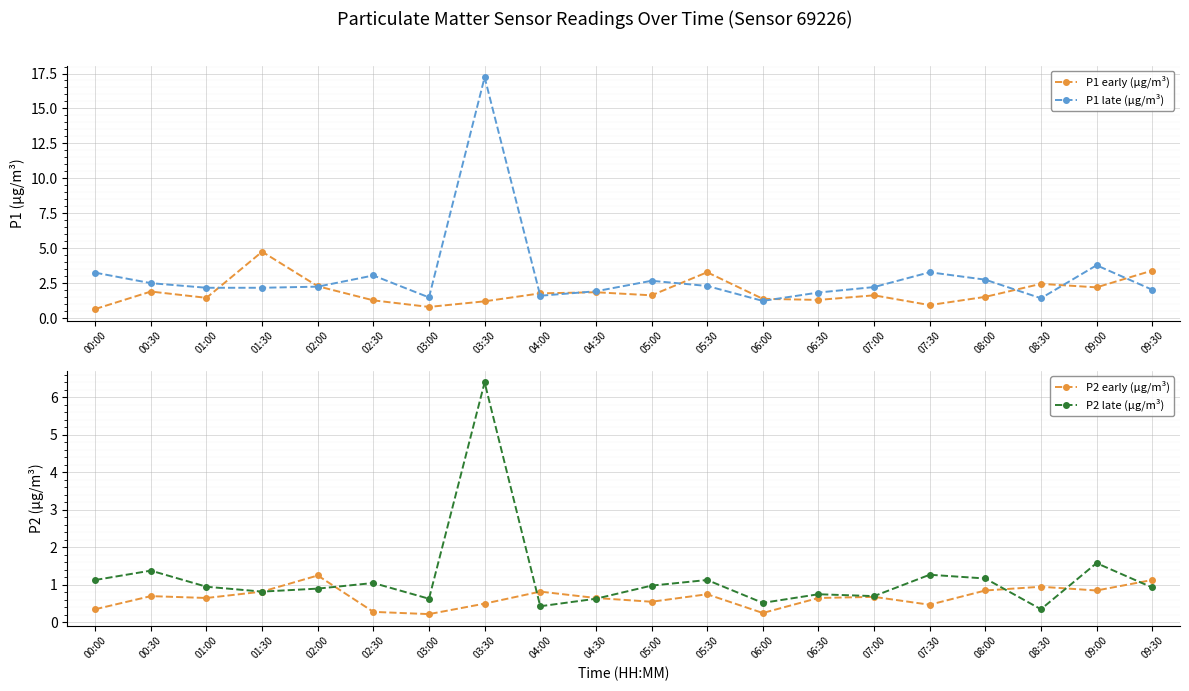

What is the sum of all P2 early (µg/m³) values?

13.4